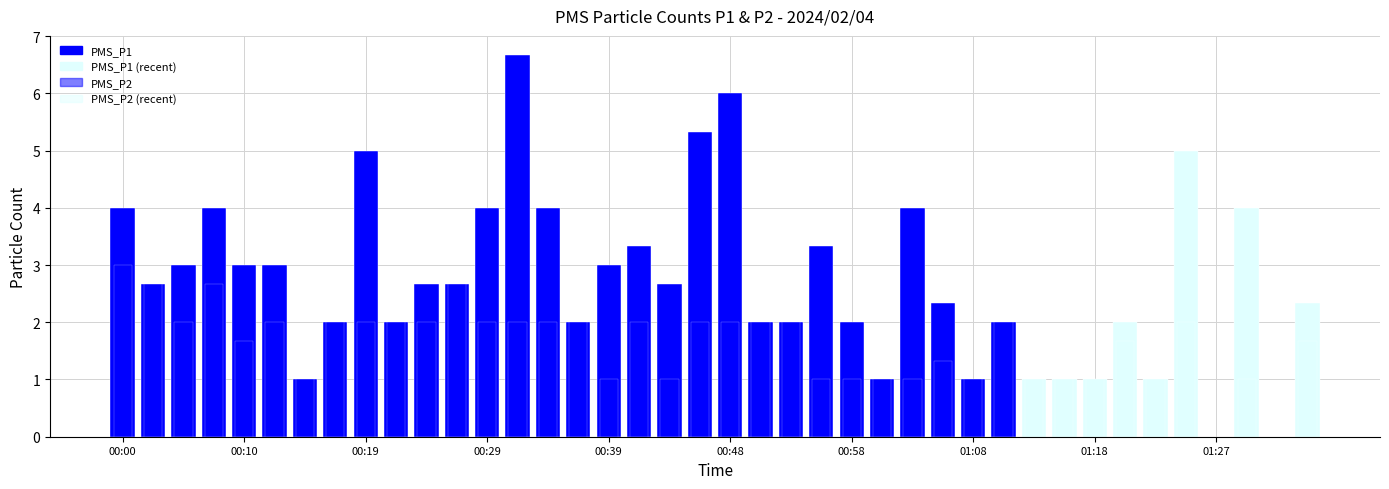

Rank the series by their maximum value, from highest to lowest.

PMS_P1, PMS_P2